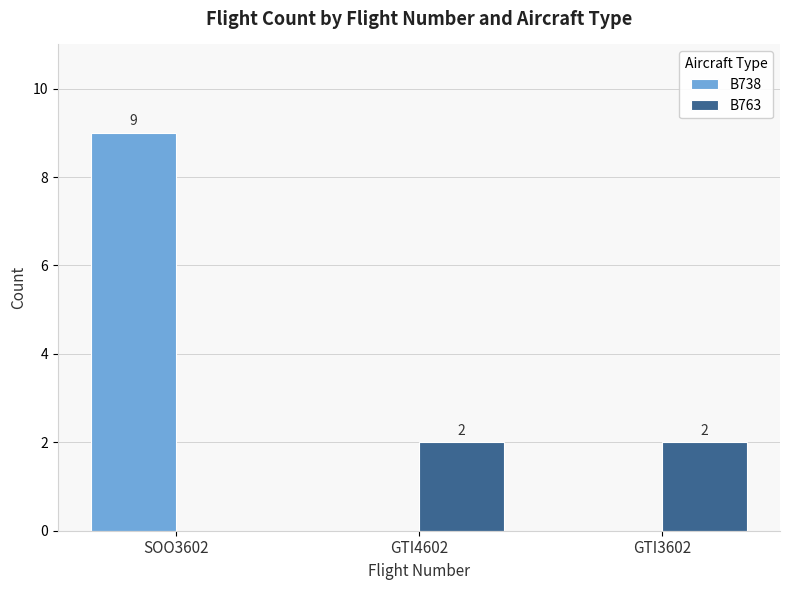

What is the sum of all B763 values?

4